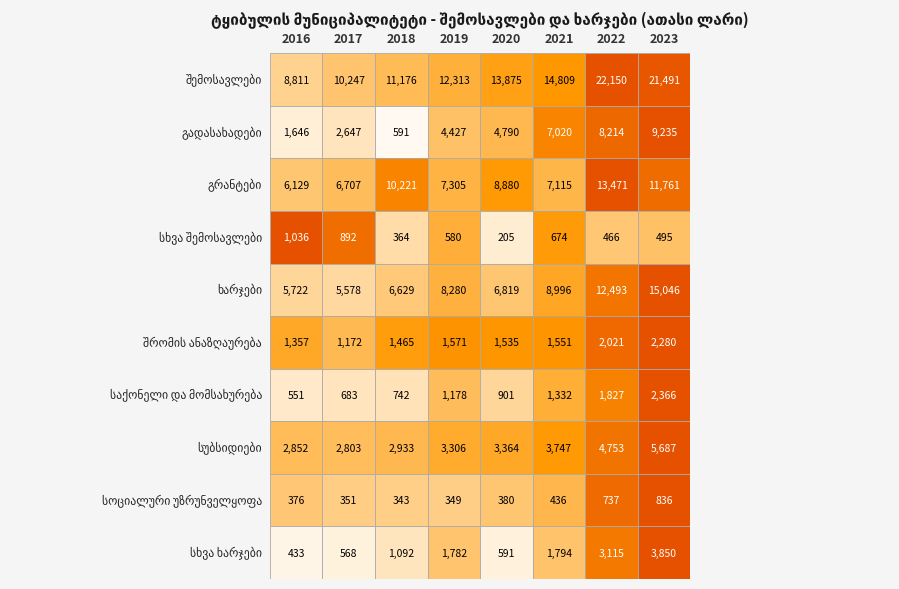

Which has a higher value, 2020 or 2017?

2020